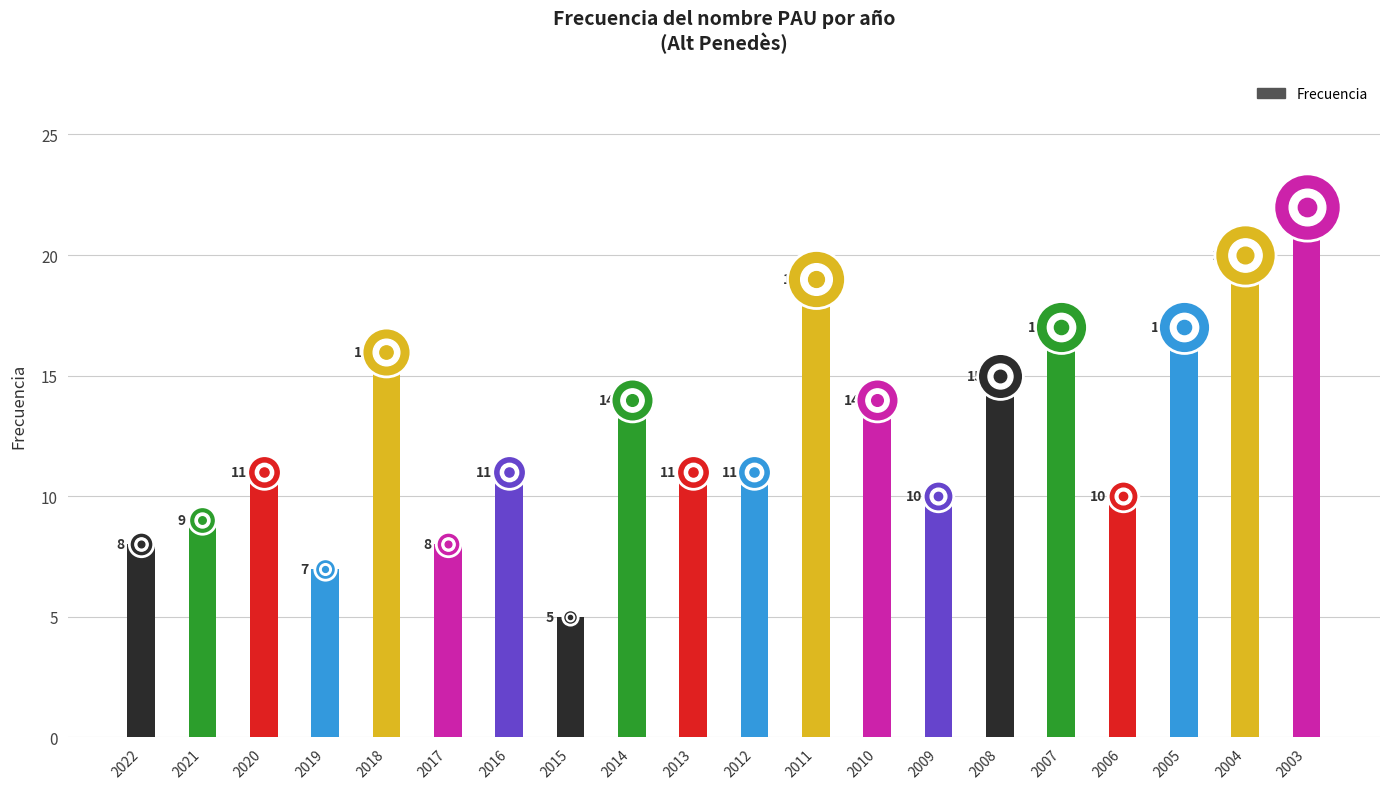

Does the chart contain stacked bars?

No